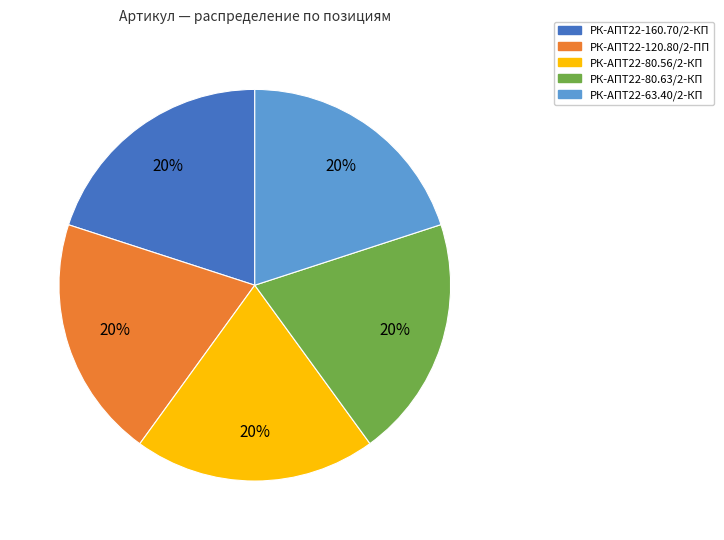

To the nearest percent, what portion does РК-АПТ22-80.63/2-КП represent?

20%